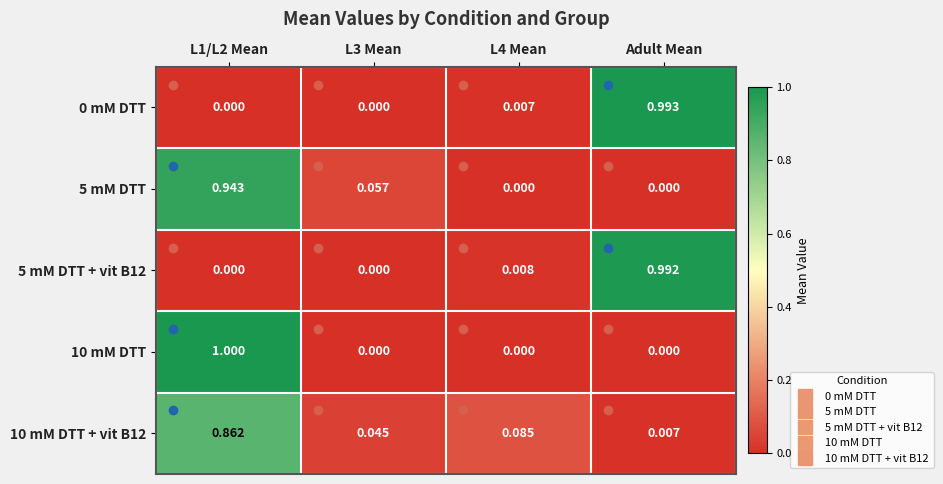

At which category is the sum across all series the highest?

L1/L2 Mean